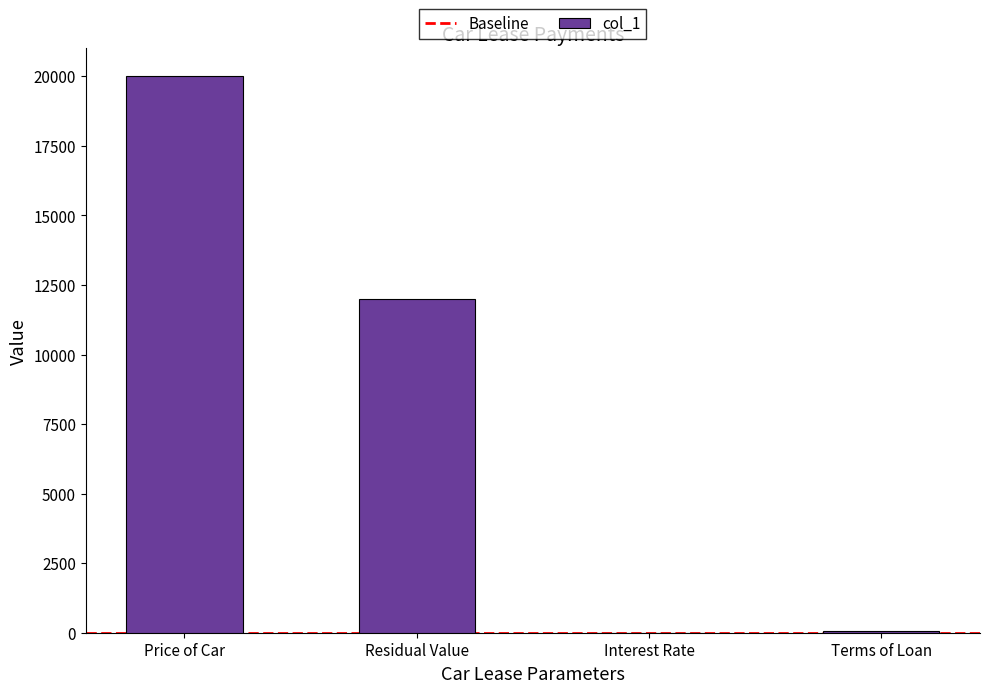

The value at Interest Rate is 0.0. True or false?

True